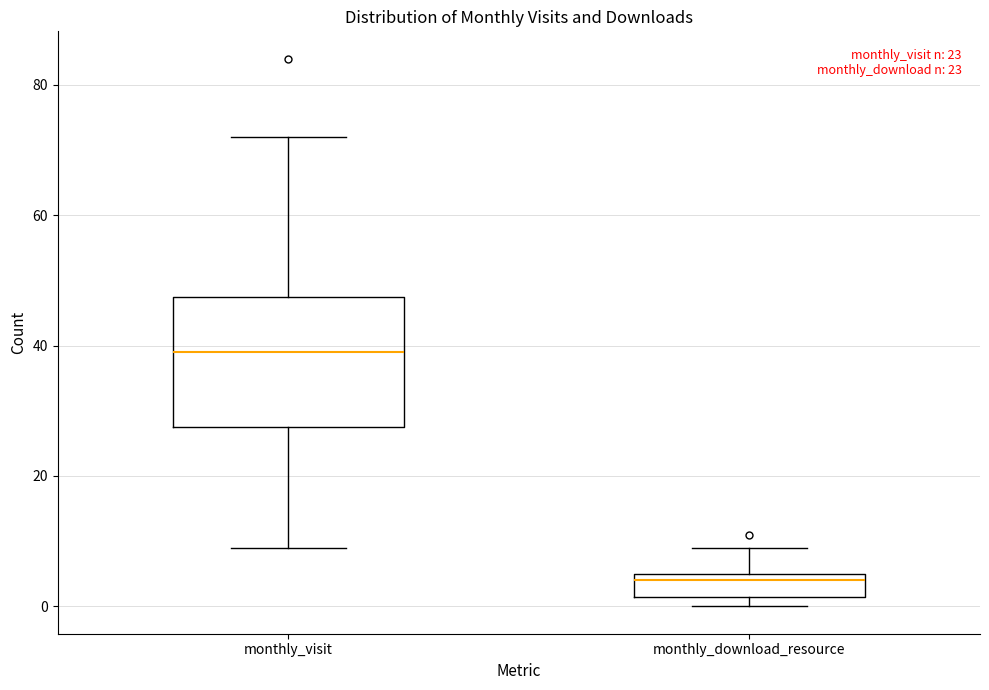

Where does the upper whisker of the box for monthly_download_resource end on the y-axis? The values are not printed on the chart, so give them approximately, as read against the axis.

10